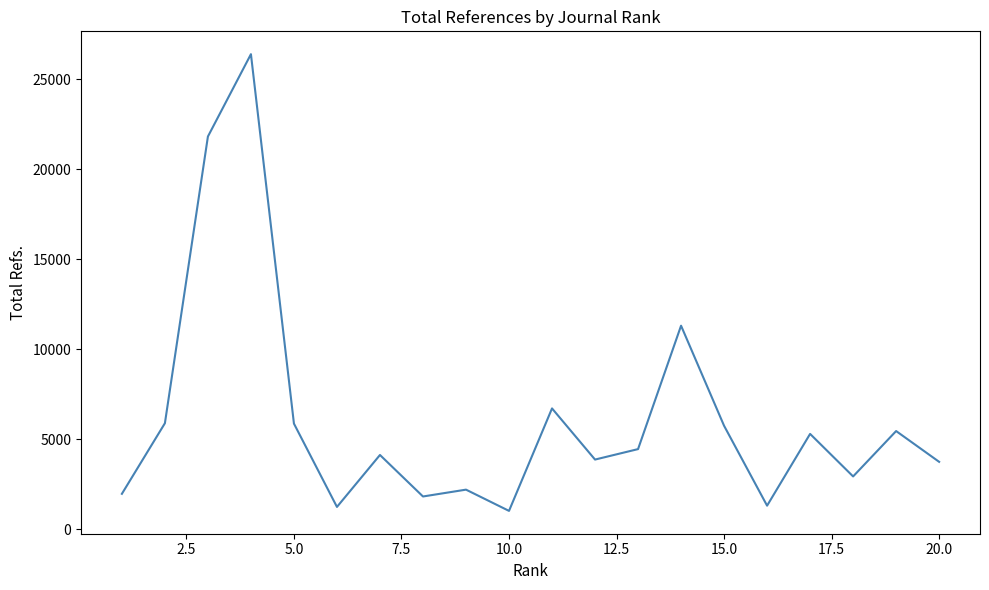

What is the difference between the maximum and minimum values?

25373